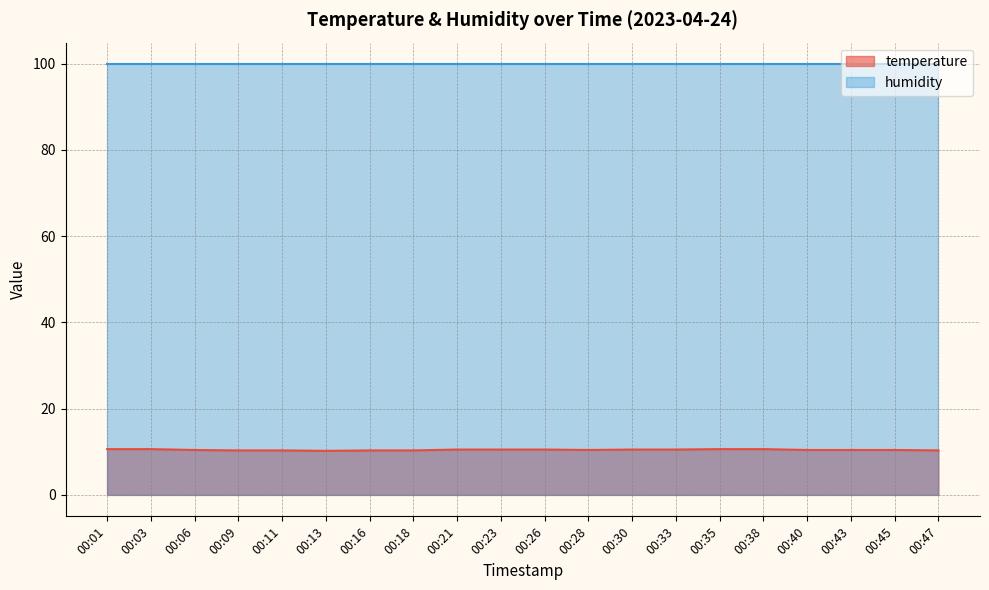

What value does the data have at 00:06?

10.4